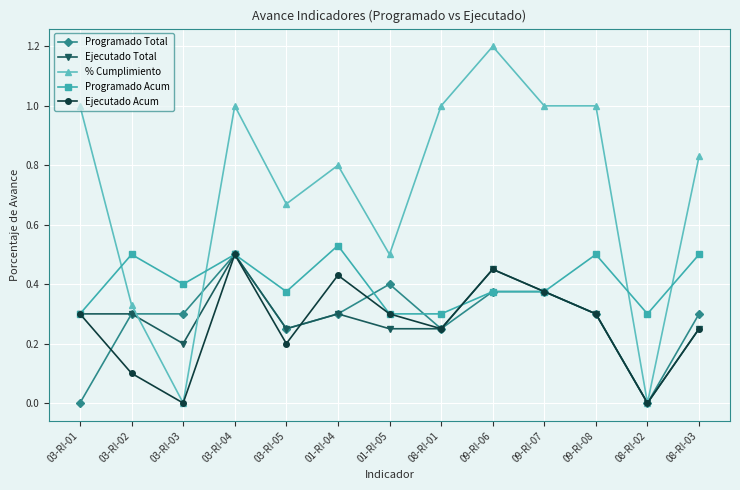

Is it true that Ejecutado Acum equals 0.5 at 03-RI-04?

True